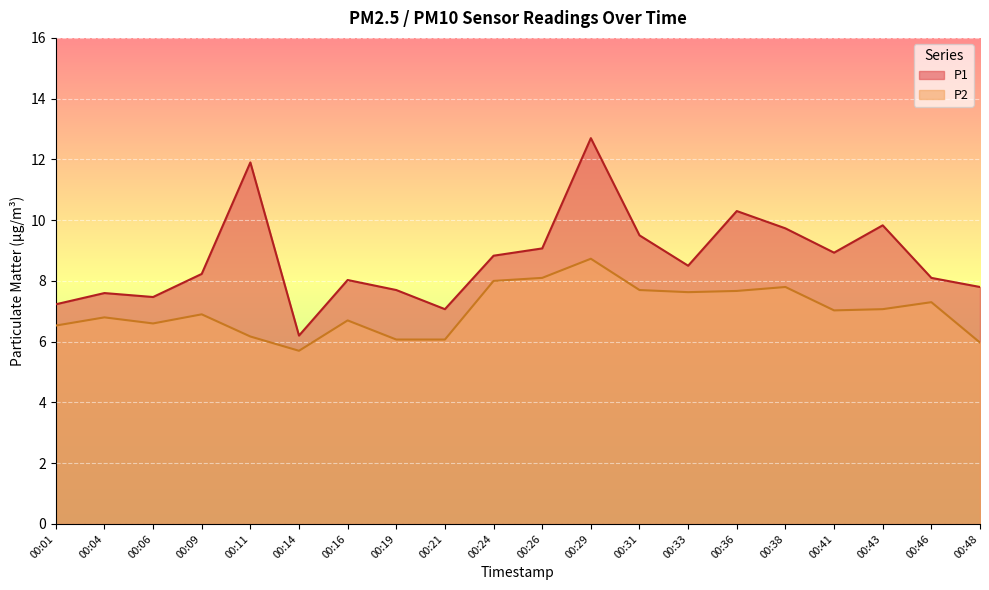

At which category does the chart reach its minimum across all series?

00:14